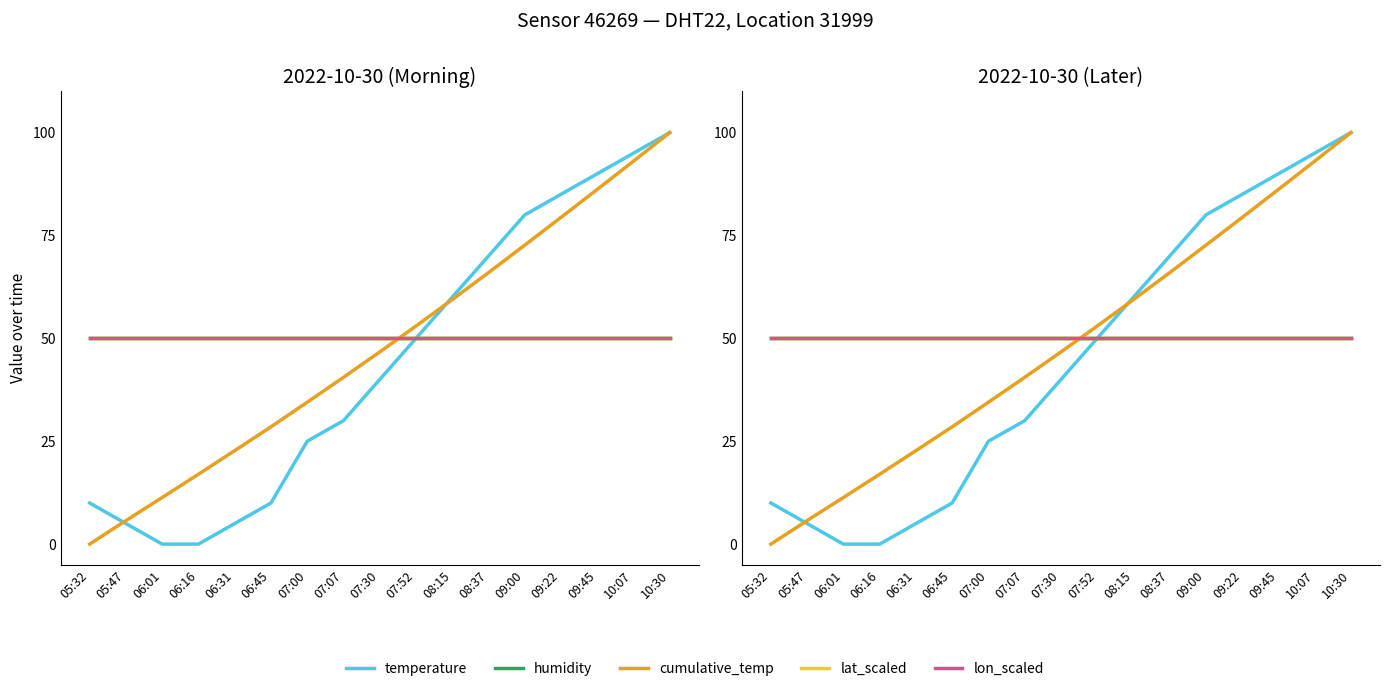

True or false: temperature has more than 1 points higher than both neighbors.

False